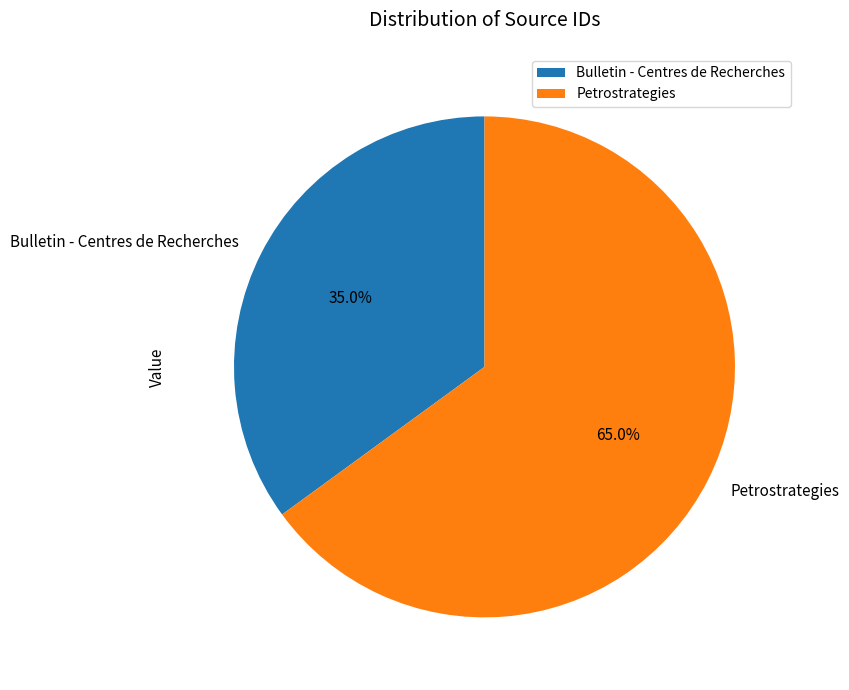

To the nearest percent, what is the combined percentage of Bulletin - Centres de Recherches and Petrostrategies?

100%